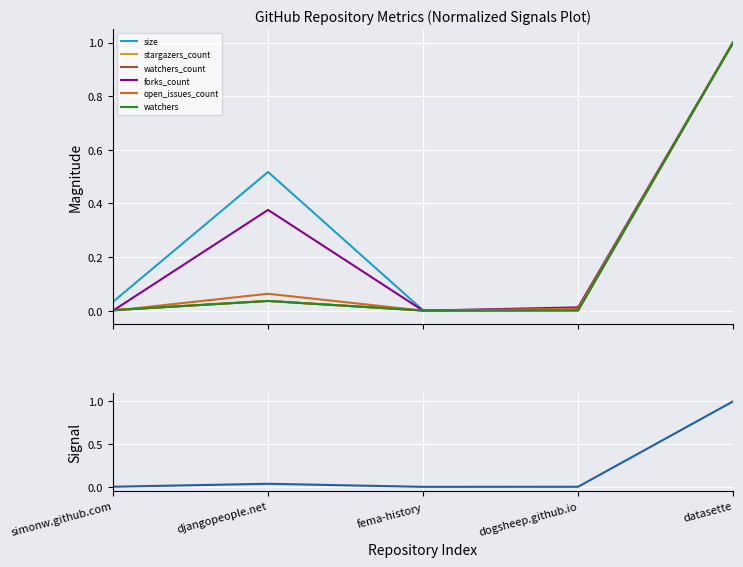

How many data points does each series have?

5